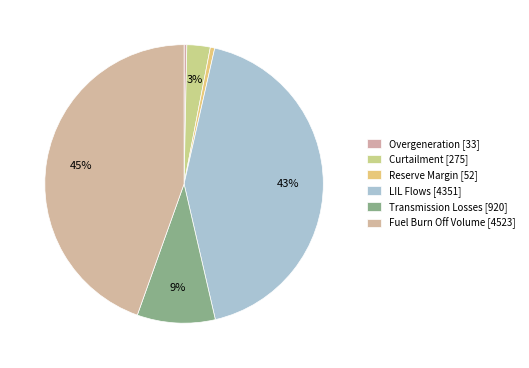

Approximately how many times larger is the value at Overgeneration compared to Curtailment?

0.1